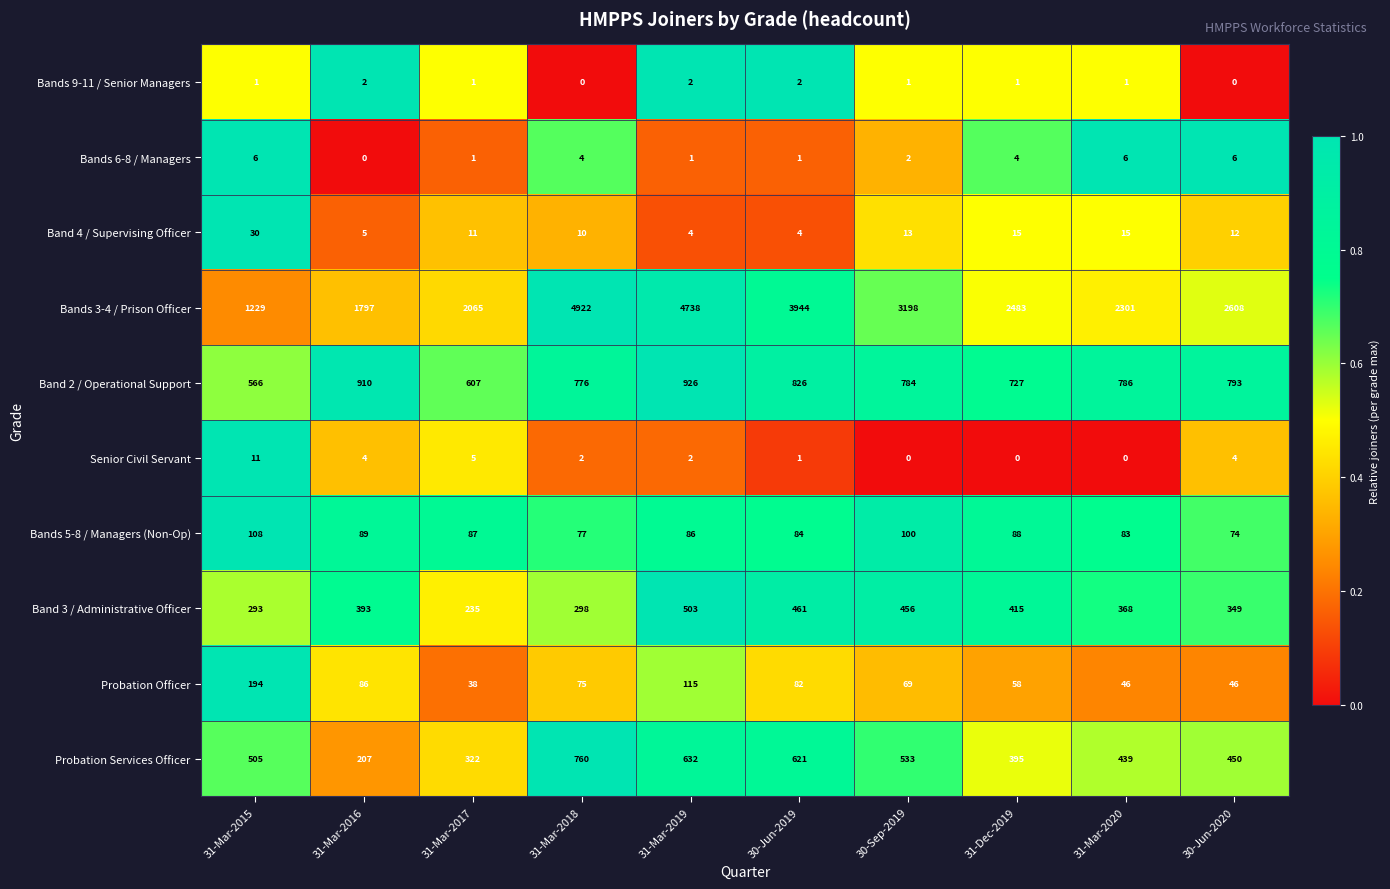

At how many categories does at least one series exceed 43?

10